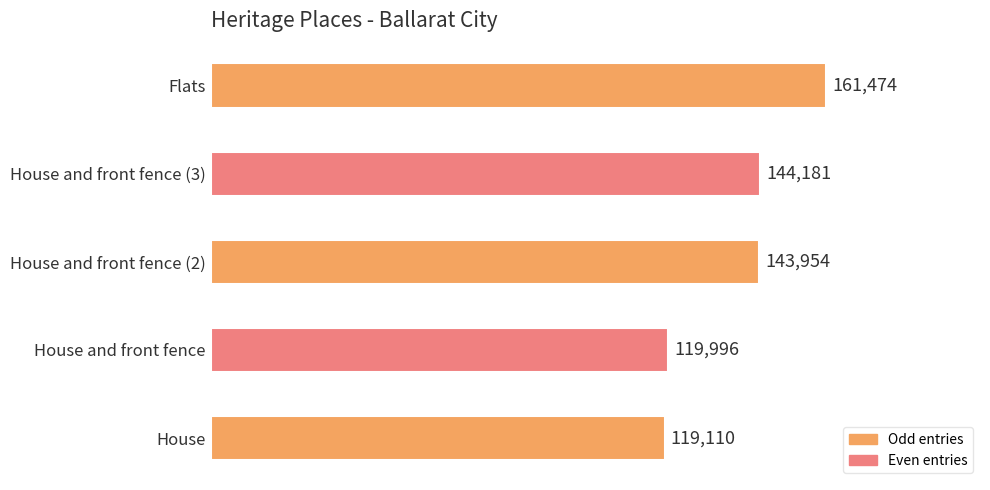

Count the number of categories in the chart.

5